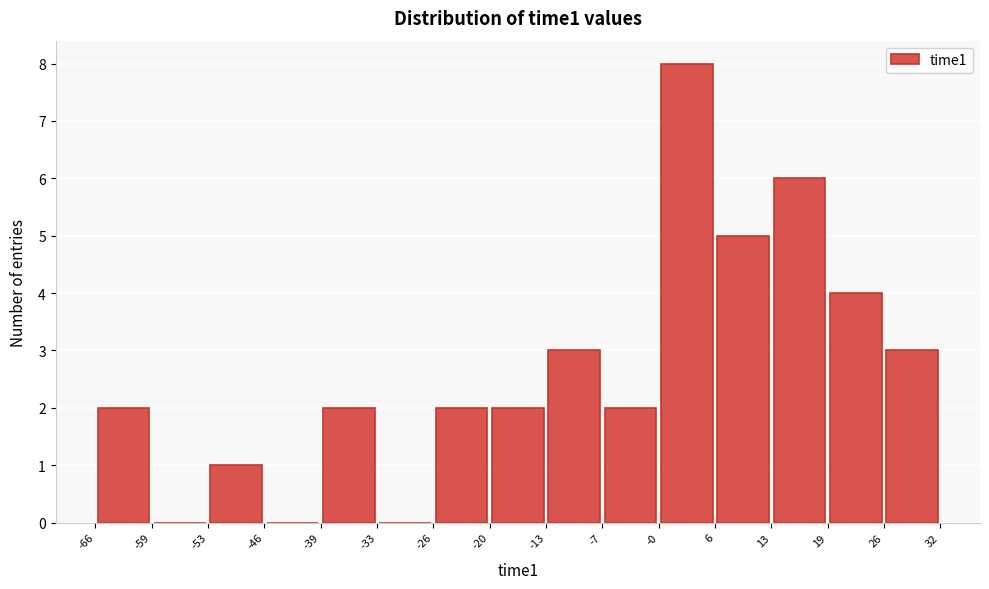

Which range on the x-axis has the tallest bar?

-0 to 6